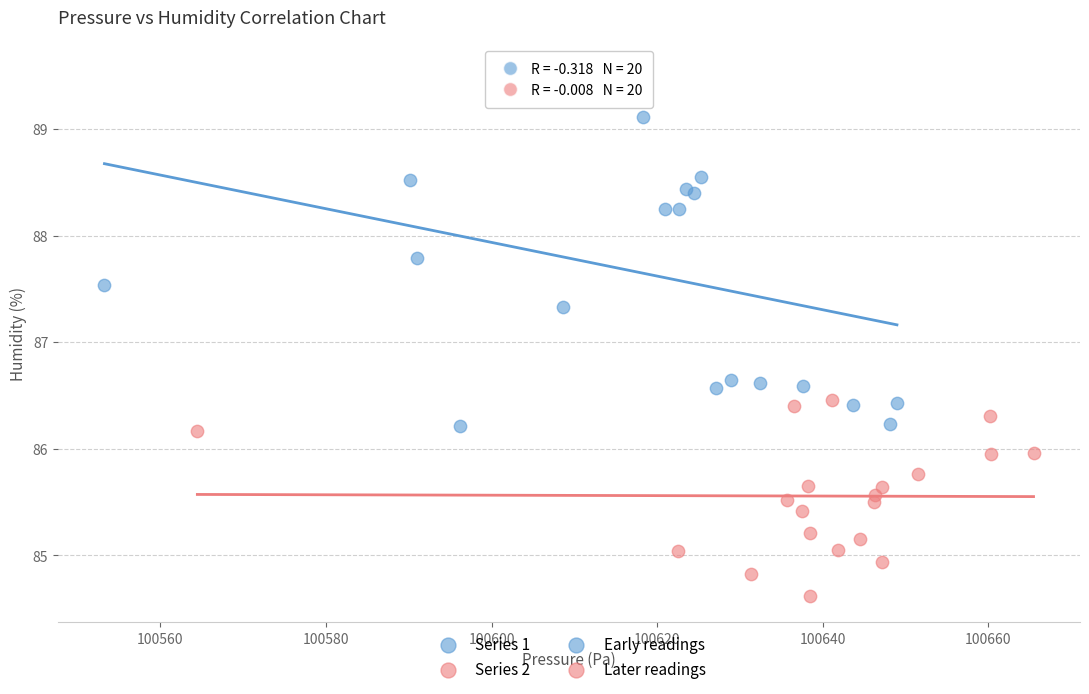

Which series contains the lowest Y value?

Series 2